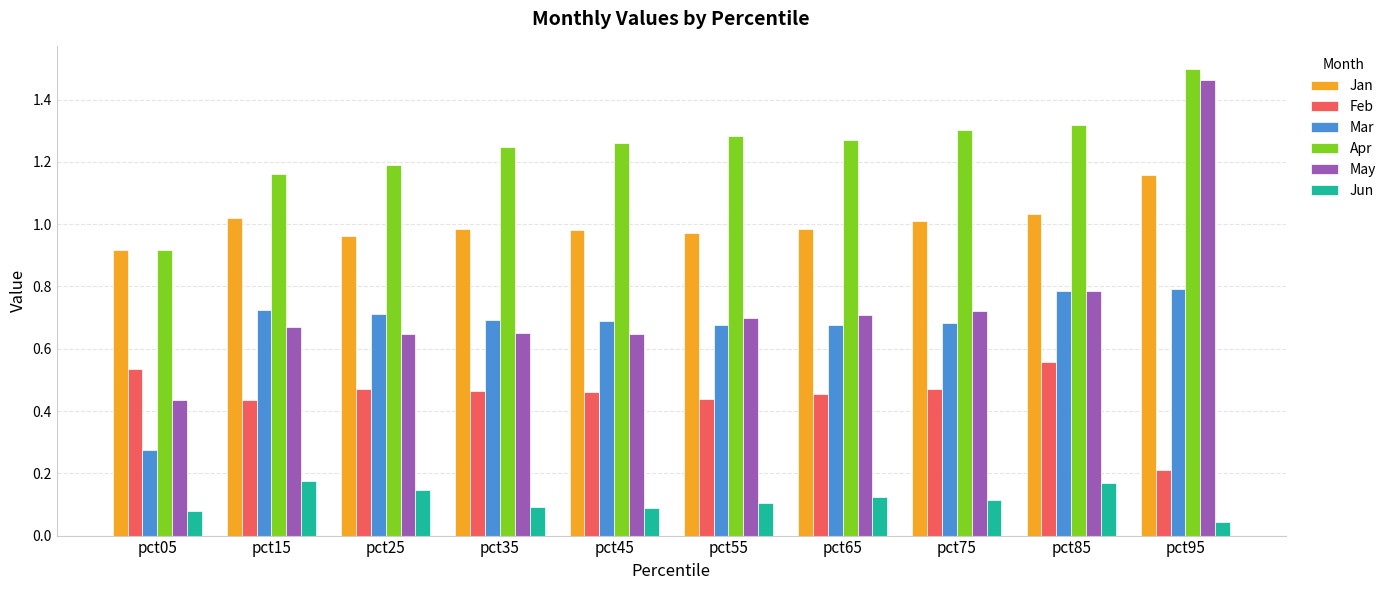

At which label does May reach its peak?

pct95